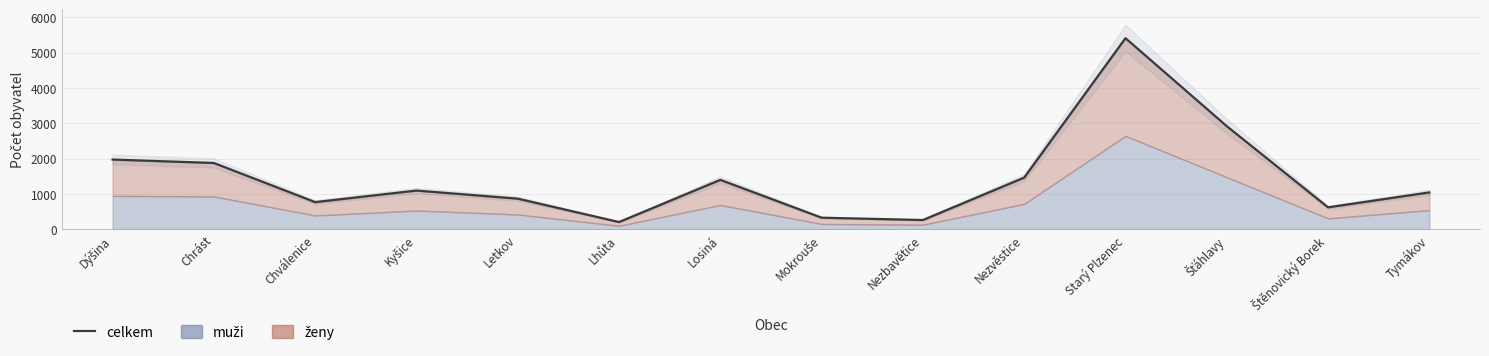

What position from the right is Kyšice?

11